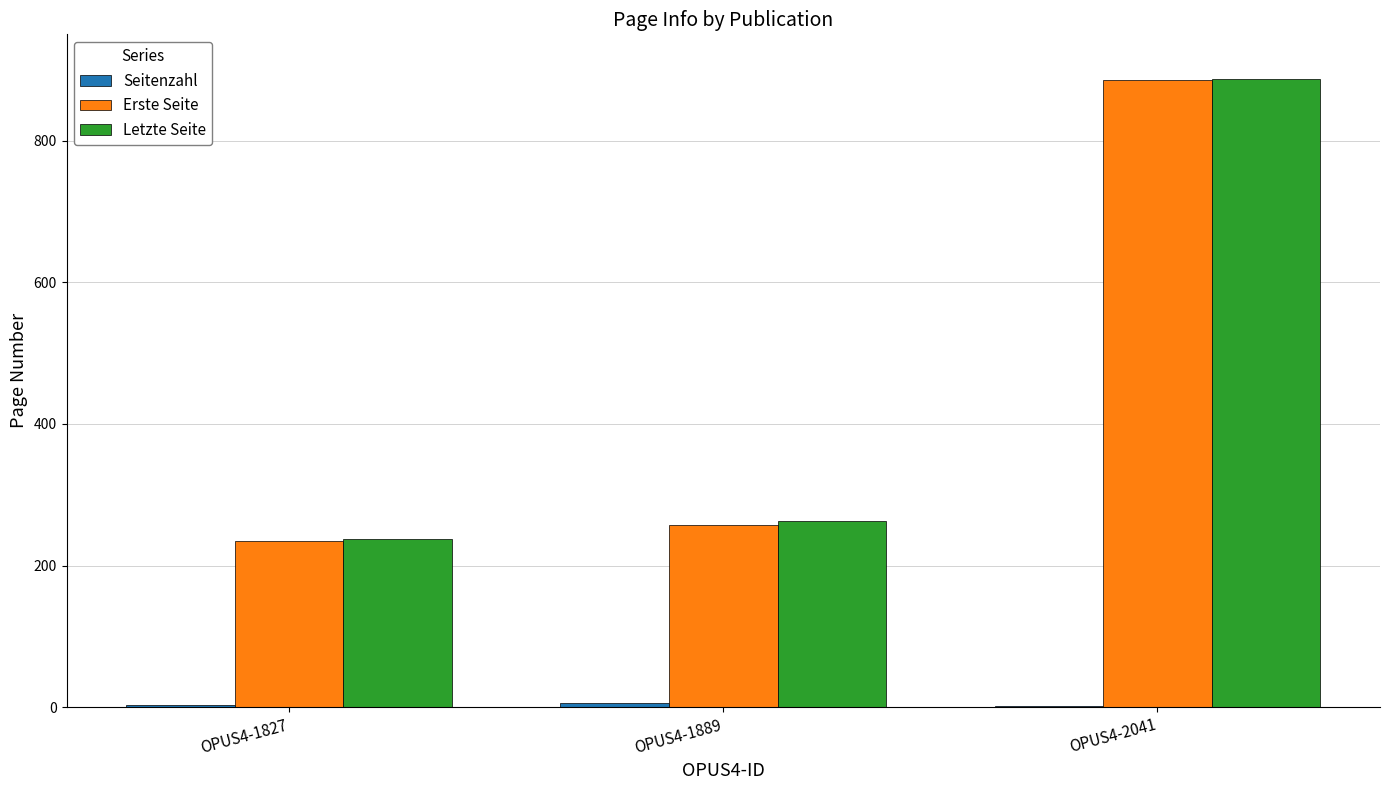

At which category is the sum across all series the highest?

OPUS4-2041